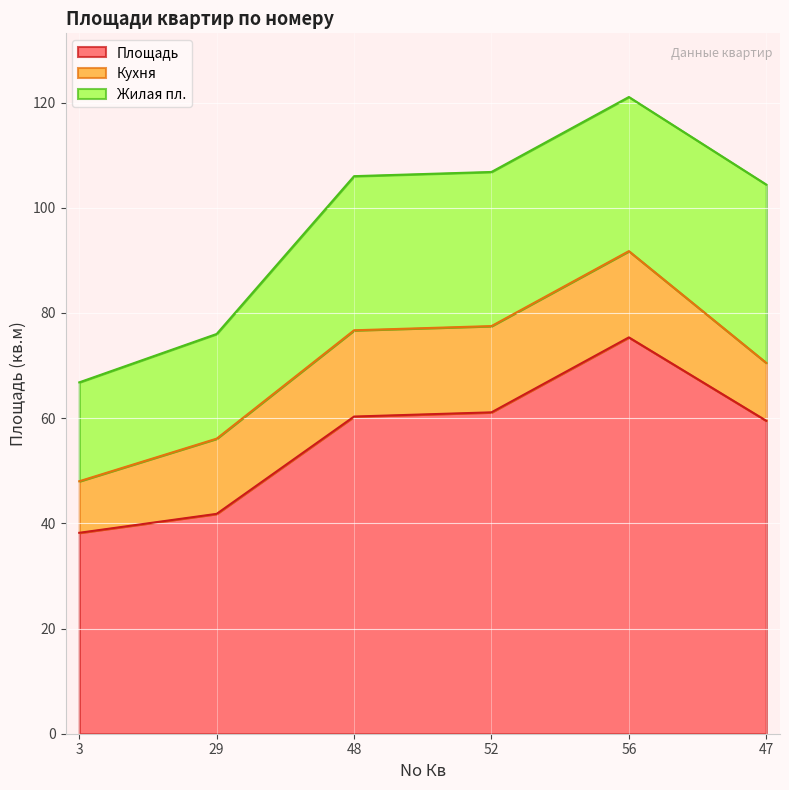

What is the minimum value shown in the chart?

9.8